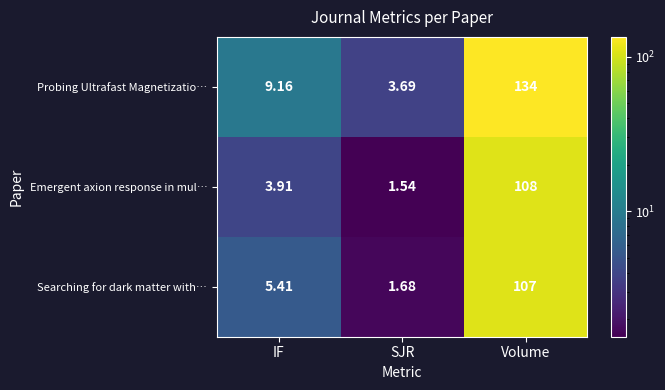

At Volume, list the series in order from smallest to largest.

Searching for dark matter with…, Emergent axion response in mul…, Probing Ultrafast Magnetizatio…